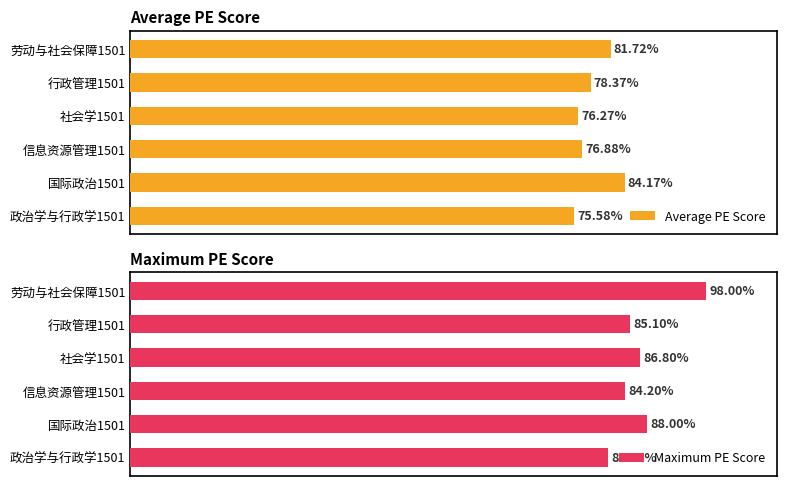

List the series in order of their peak value, highest first.

Maximum PE Score, Average PE Score